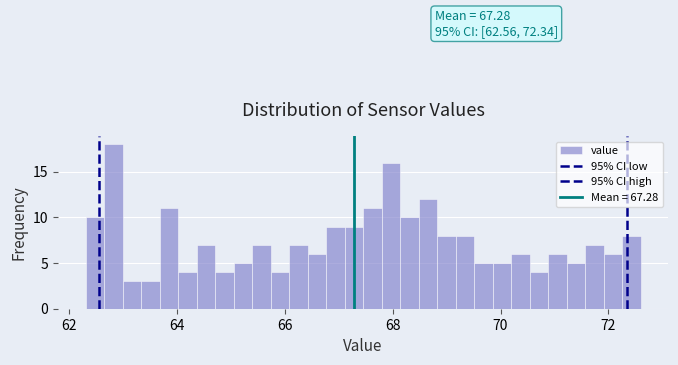

Around what value on the x-axis is the tallest bar? Give the approximate position of its centre, as read against the axis.

62.8